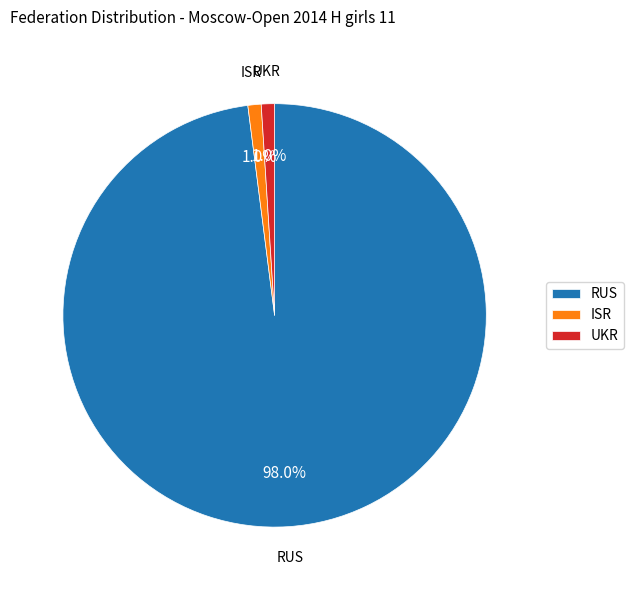

How many segments does this pie chart have?

3